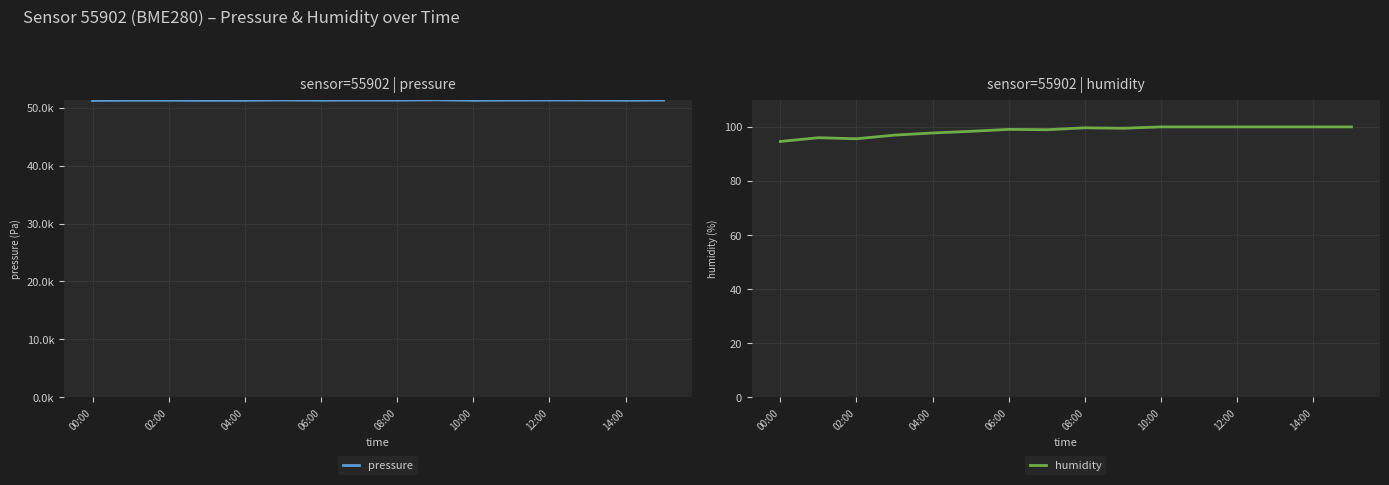

At 10:00, list the series in order from largest to smallest.

pressure, humidity